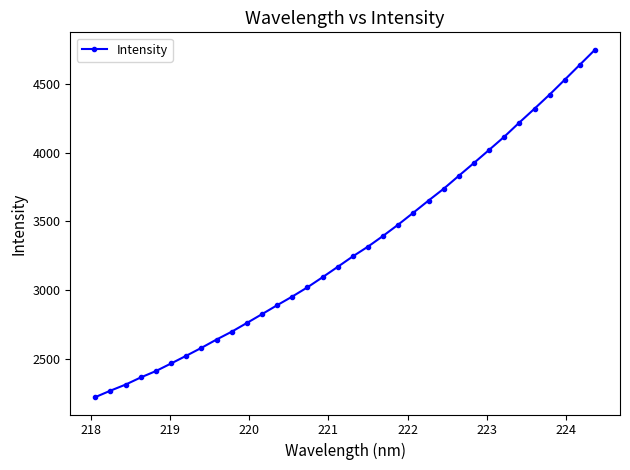

What is the greatest value displayed?

4747.1